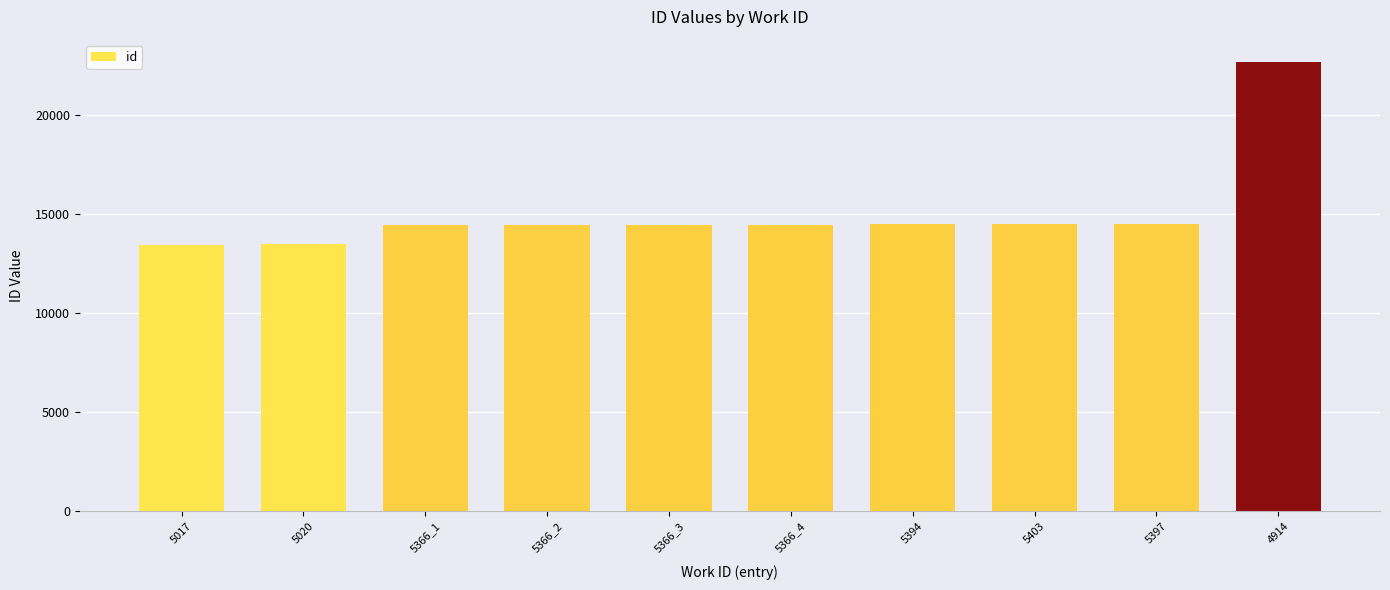

What is the label of the 6th bar from the right?

5366_3